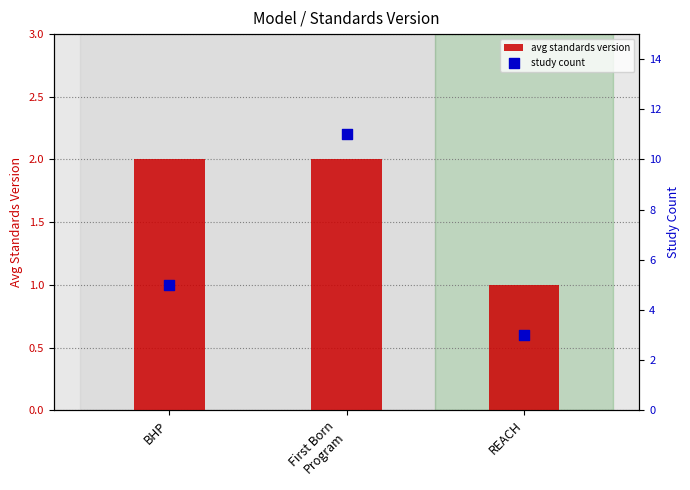

Which series has the largest Y range (max minus min)?

study count